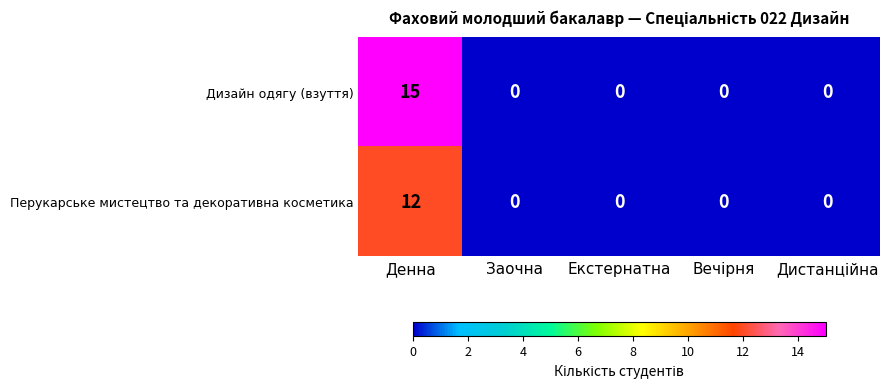

Is it true that Перукарське мистецтво та декоративна косметика equals 20 at Денна?

False